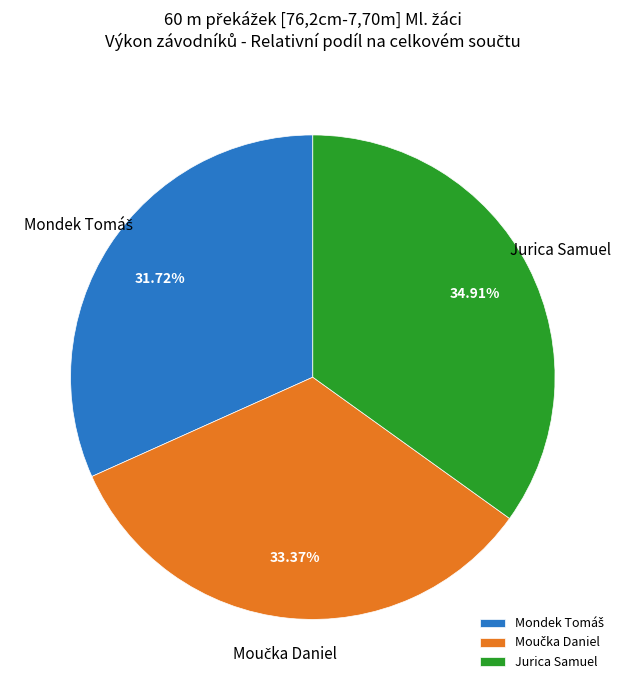

How many slices are in this pie chart?

3